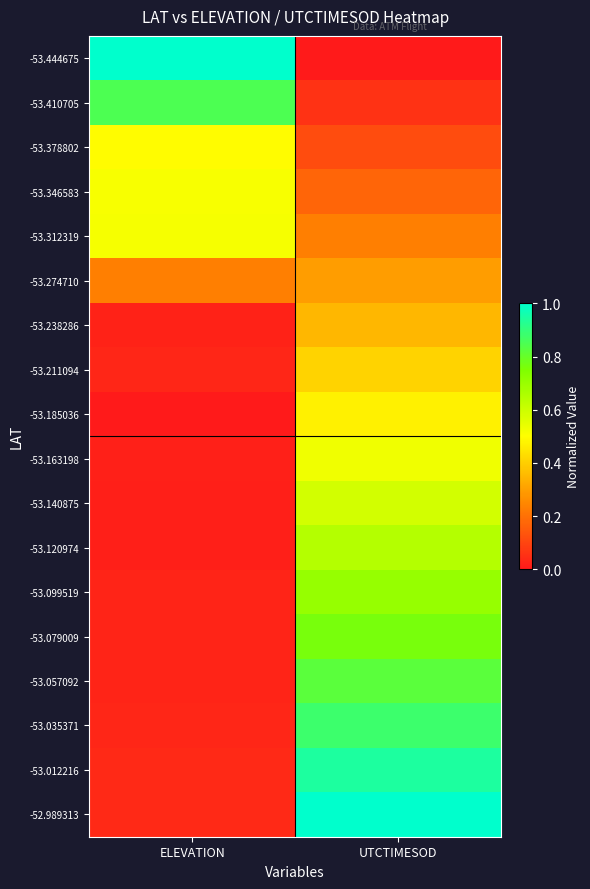

Rank the series by their maximum value, from highest to lowest.

-53.444675, -52.989313, -53.012216, -53.035371, -53.410705, -53.057092, -53.079009, -53.099519, -53.120974, -53.140875, -53.163198, -53.312319, -53.346583, -53.378802, -53.185036, -53.211094, -53.238286, -53.274710